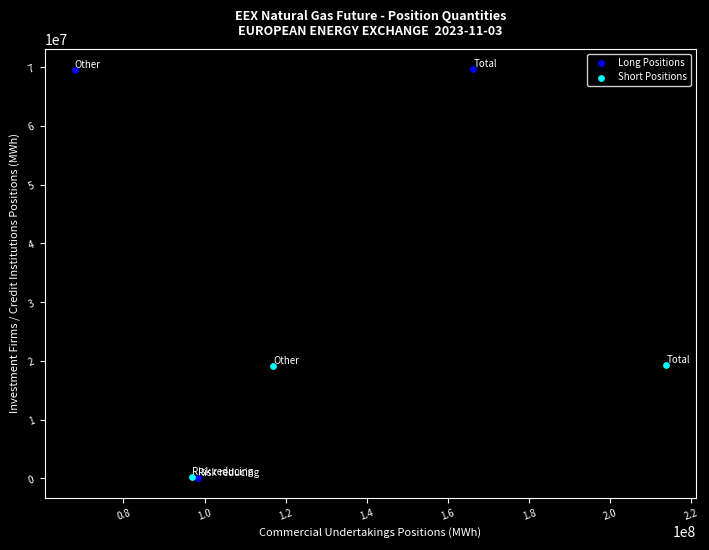

What are all the series names shown in the legend?

Long Positions, Short Positions